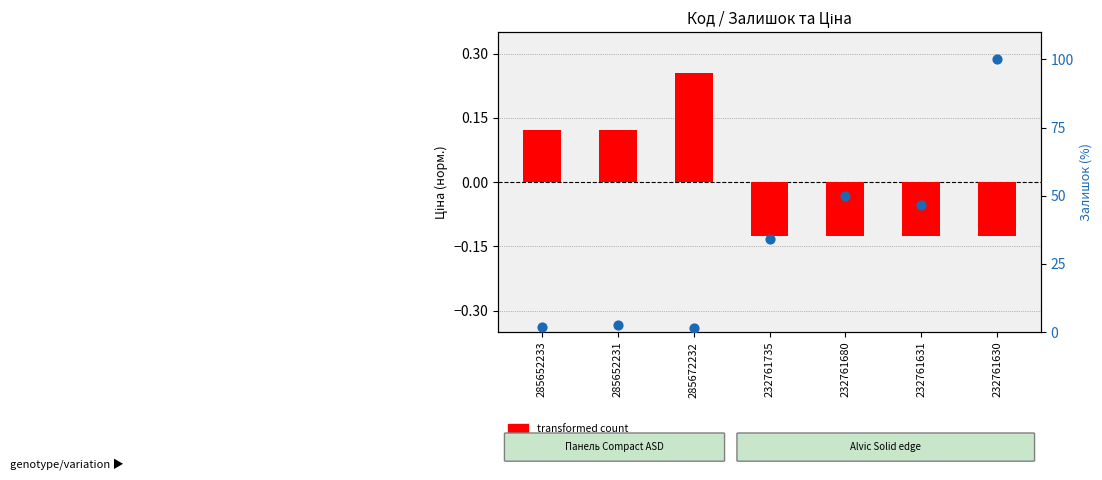

Which series contains the lowest Y value?

transformed count